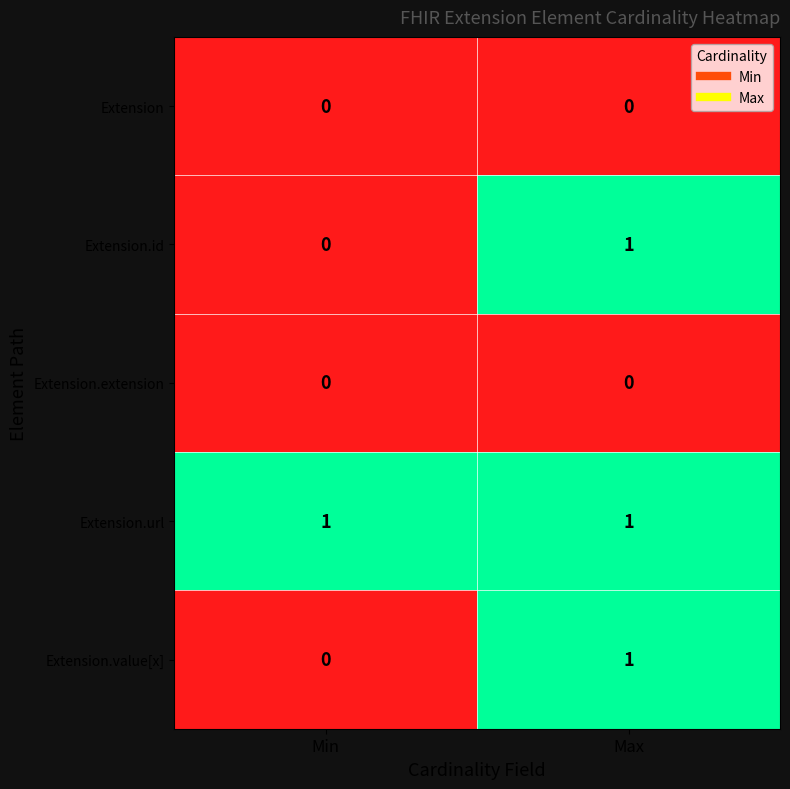

Which series has the largest total across all categories?

Extension.url